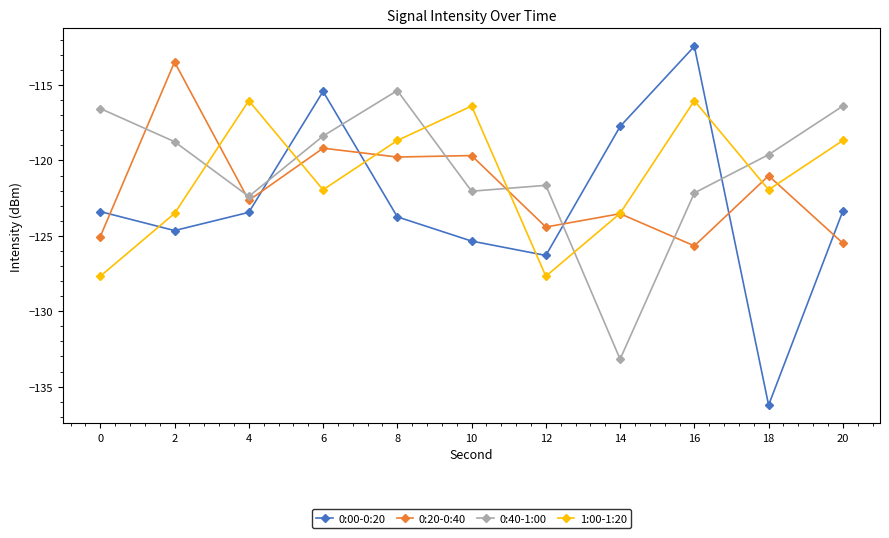

True or false: 0:40-1:00 has more than 0 interior local peaks.

True